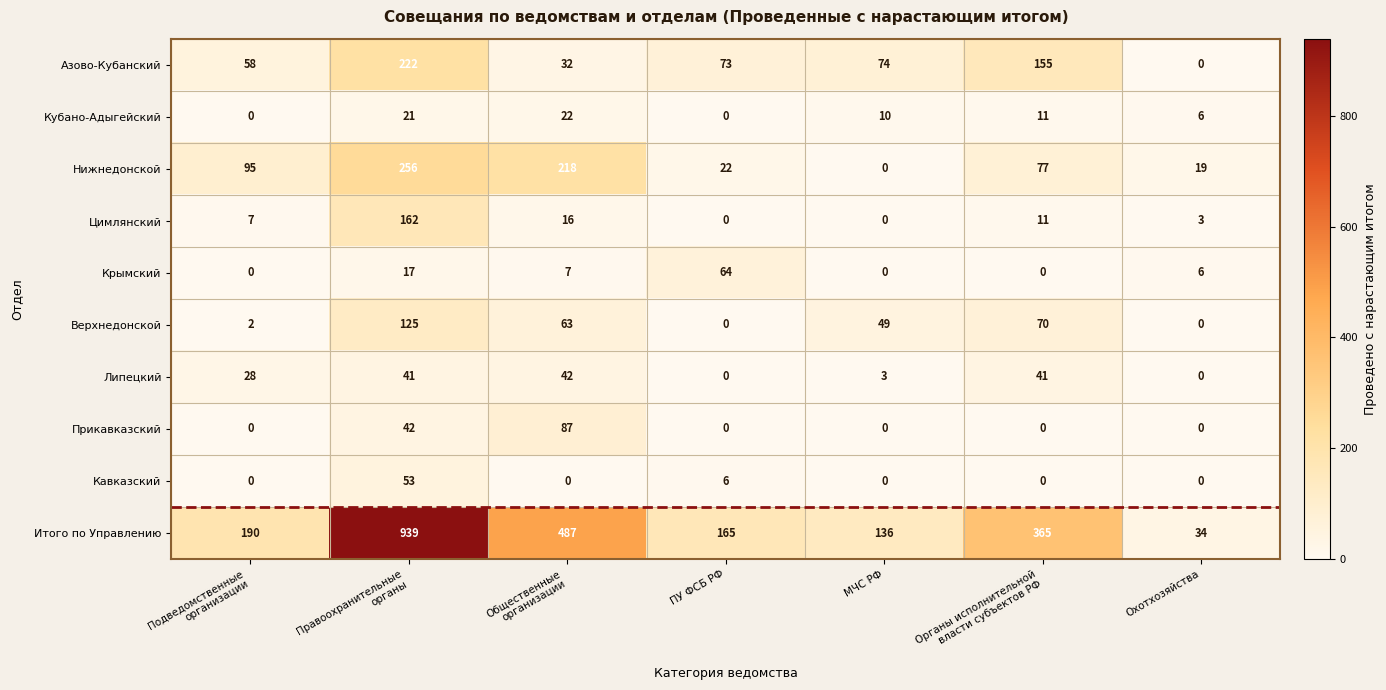

At how many categories does at least one series exceed 78?

6